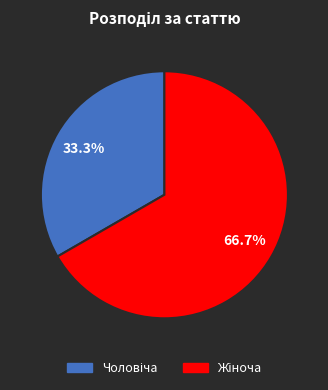

Does any single category account for the majority?

Yes